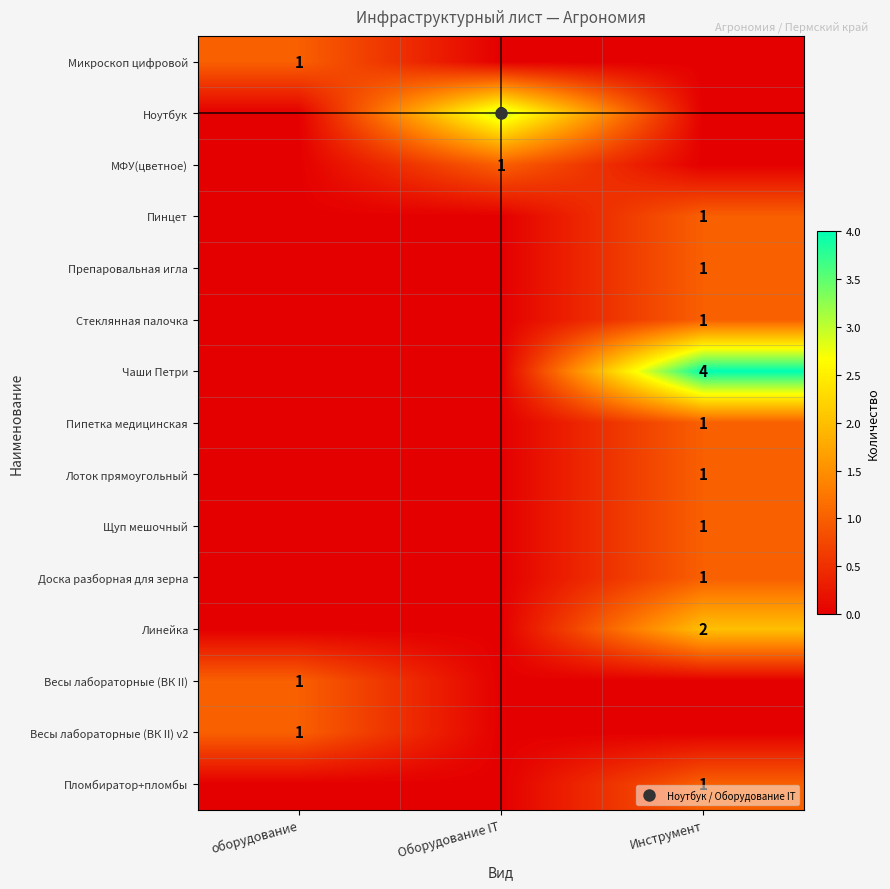

Count the МФУ(цветное) values in the range 0 to 1.

3